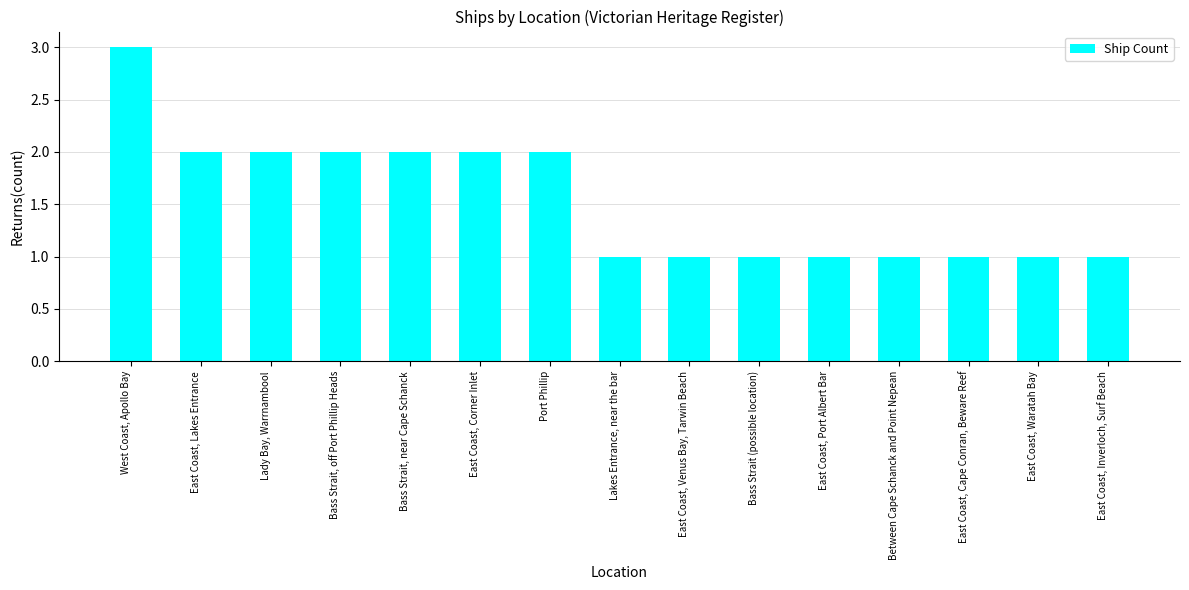

Which has a higher value, Bass Strait (possible location) or East Coast, Corner Inlet?

East Coast, Corner Inlet